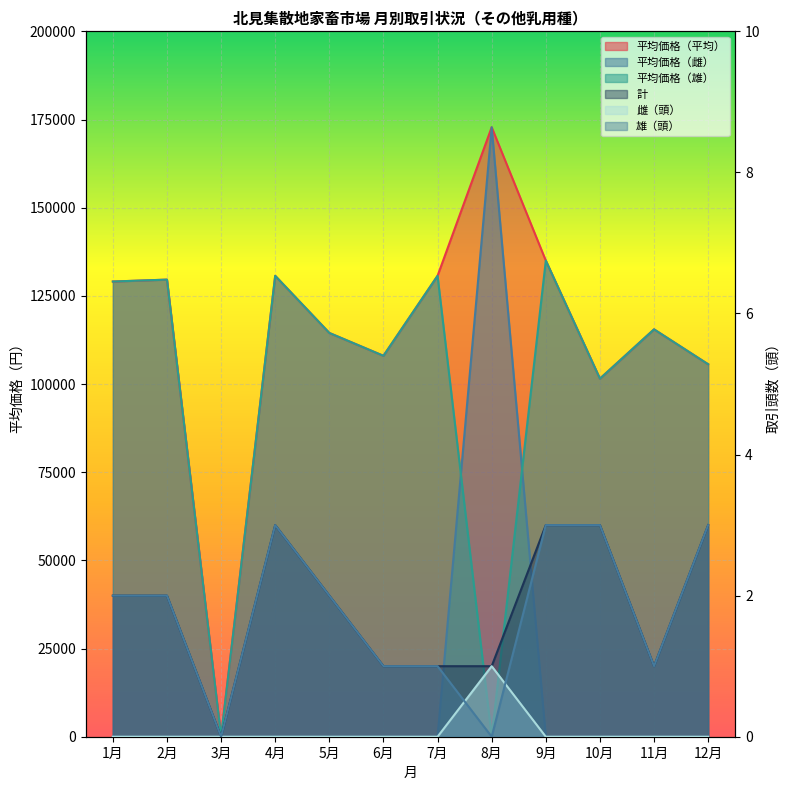

How many lines are shown in the chart?

6